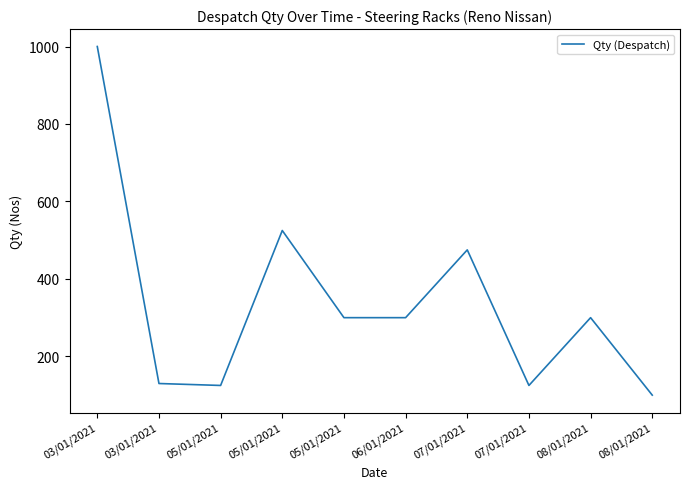

Does the chart display data point markers on the line(s)?

No